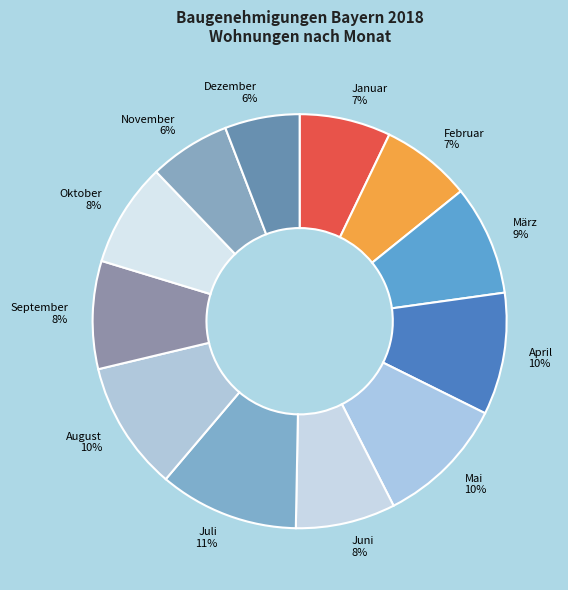

To the nearest percent, what portion does Mai represent?

10%